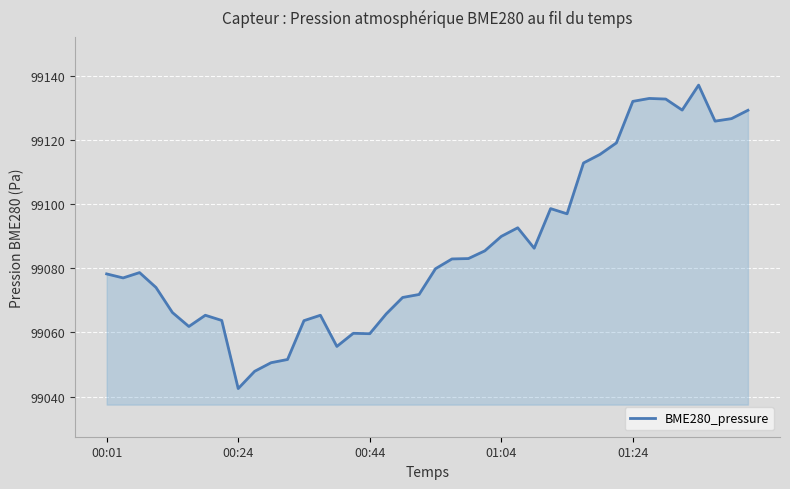

What is the minimum value shown in the chart?

99042.5